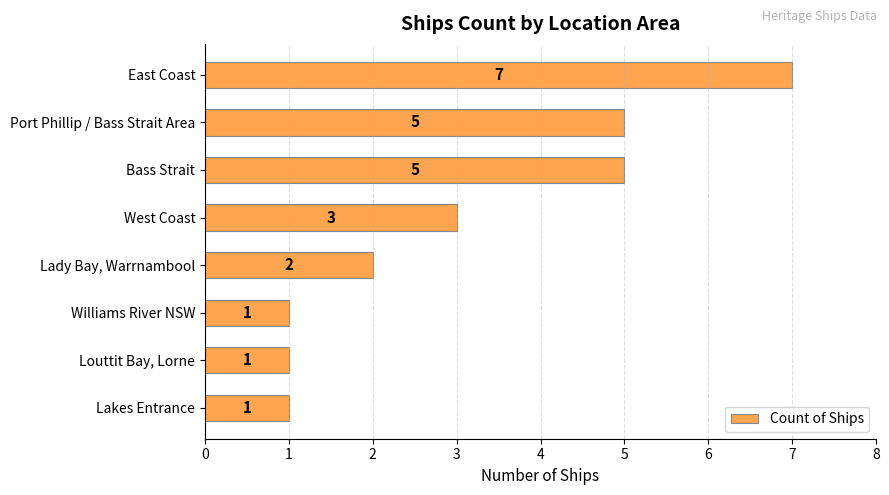

What position from the top is Port Phillip / Bass Strait Area?

2